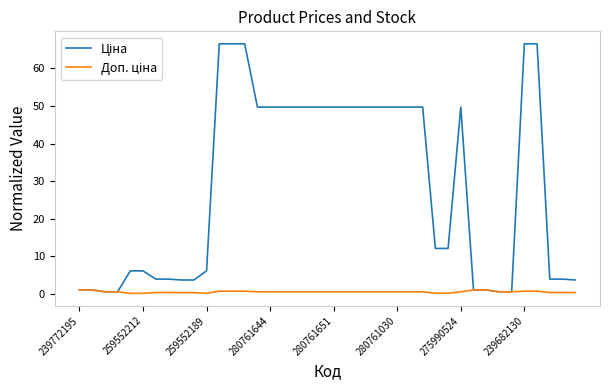

Which label corresponds to the smallest value in the chart?

280761651